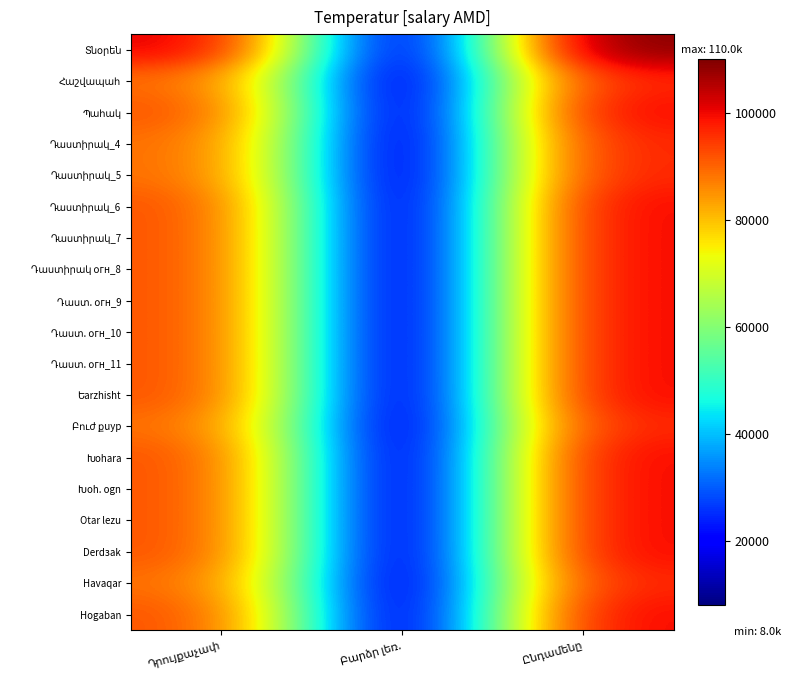

Rank the series at Ընդամենը from highest to lowest value.

Տնօրեն, Պահակ, Դաստիրակ_6, Դաստիրակ_7, Դաստիրակ օгн_8, Դաստ. օгн_9, Դաստ. օгн_10, Դաստ. օгн_11, Եarzhisht, Խohara, Խoh. ogn, Otar lezu, Derdзak, Hogaban, Հաշվապահ, Դաստիրակ_4, Դաստիրակ_5, Բուժ քuyр, Havaqar